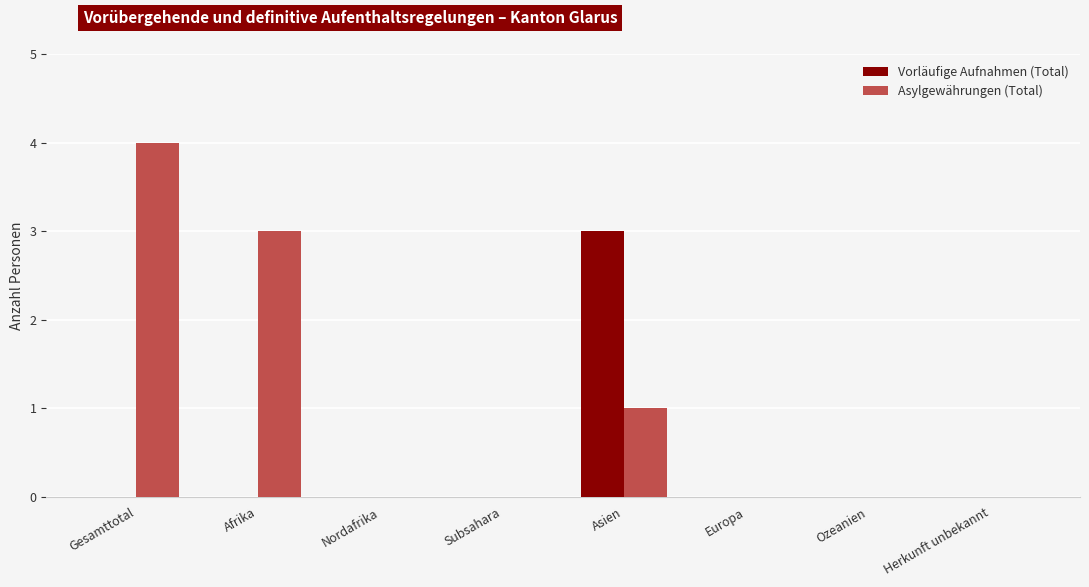

Between Gesamttotal and Afrika, which series saw the biggest shift?

Asylgewährungen (Total)